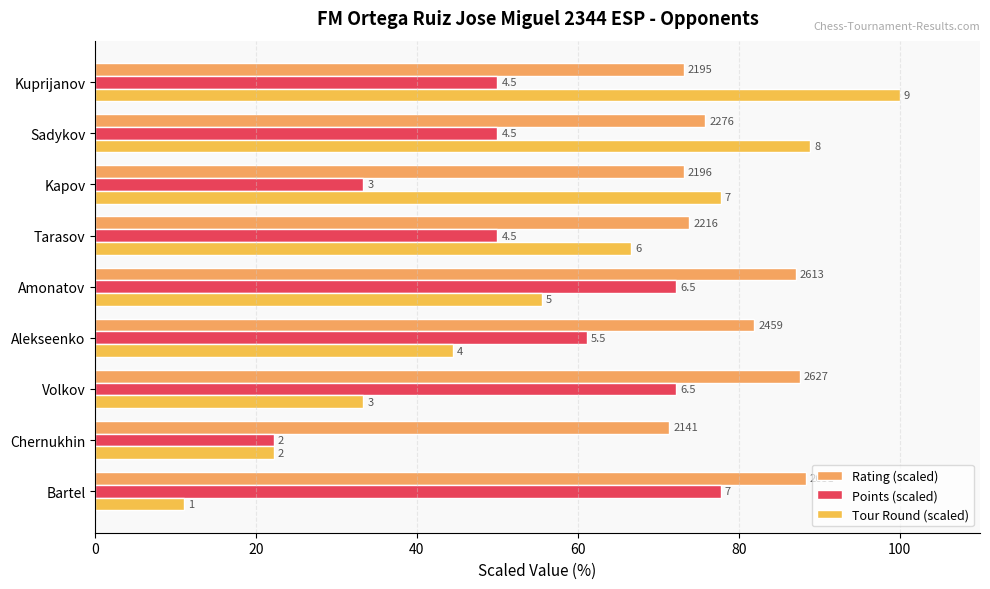

What is the difference between the second highest and minimum values in the Tour Round (scaled) series?

77.8